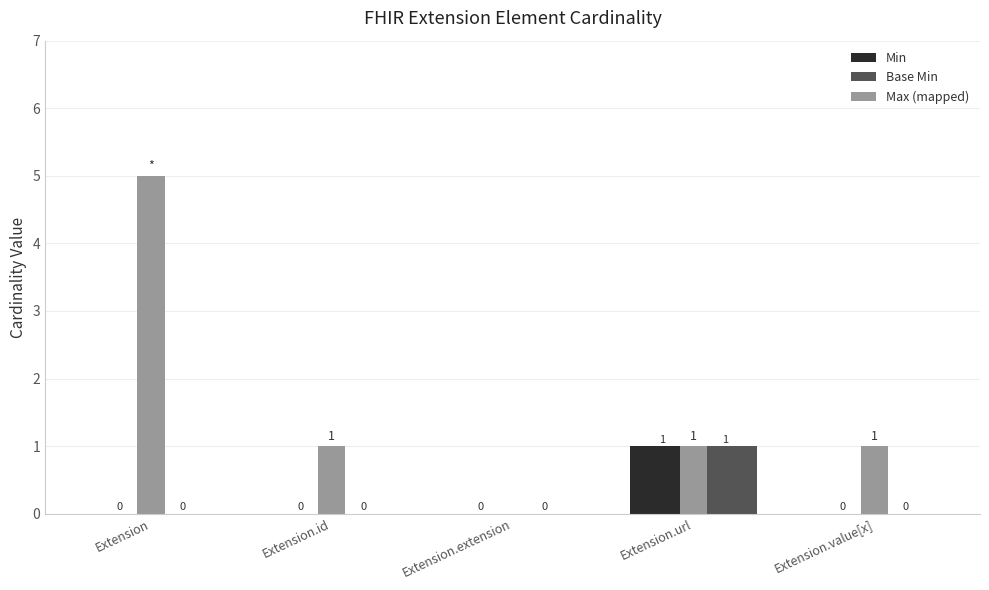

Which category has the highest value in the Base Min series?

Extension.url